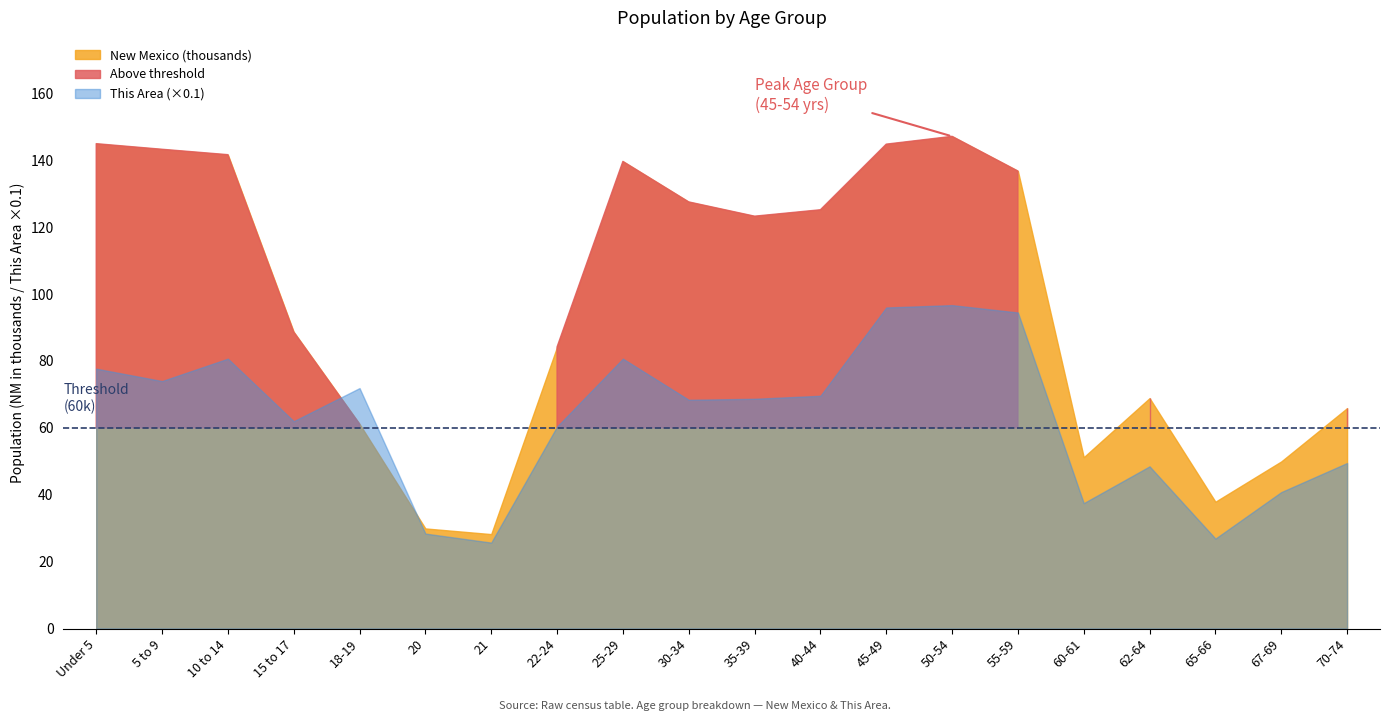

What position from the left is 50-54?

14